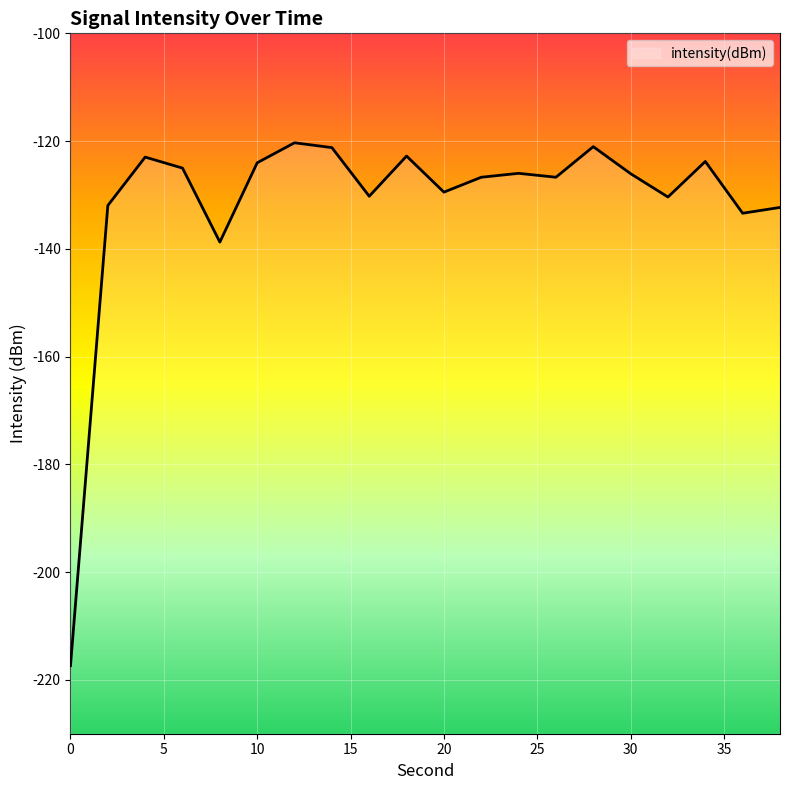

Read the value at 12.

-120.3